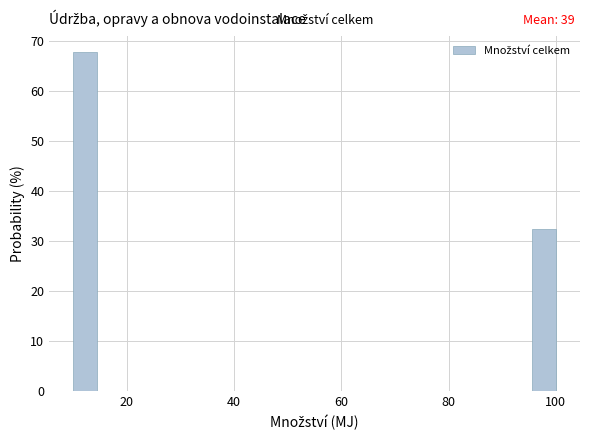

Read against the x-axis, roughly where is the centre of the tallest bar?

12